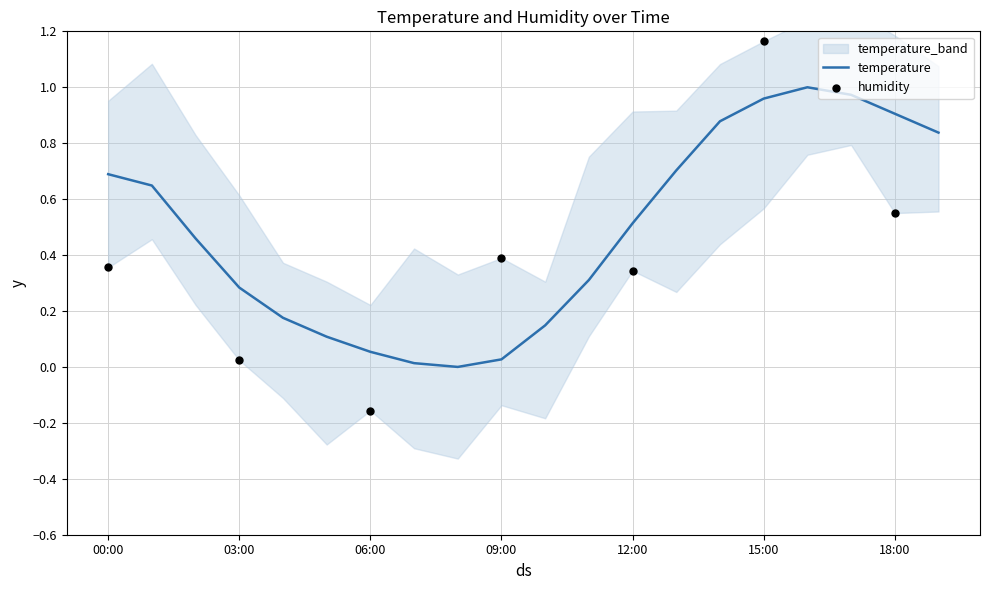

What is the change in value from 05:00 to 06:00?

-0.1